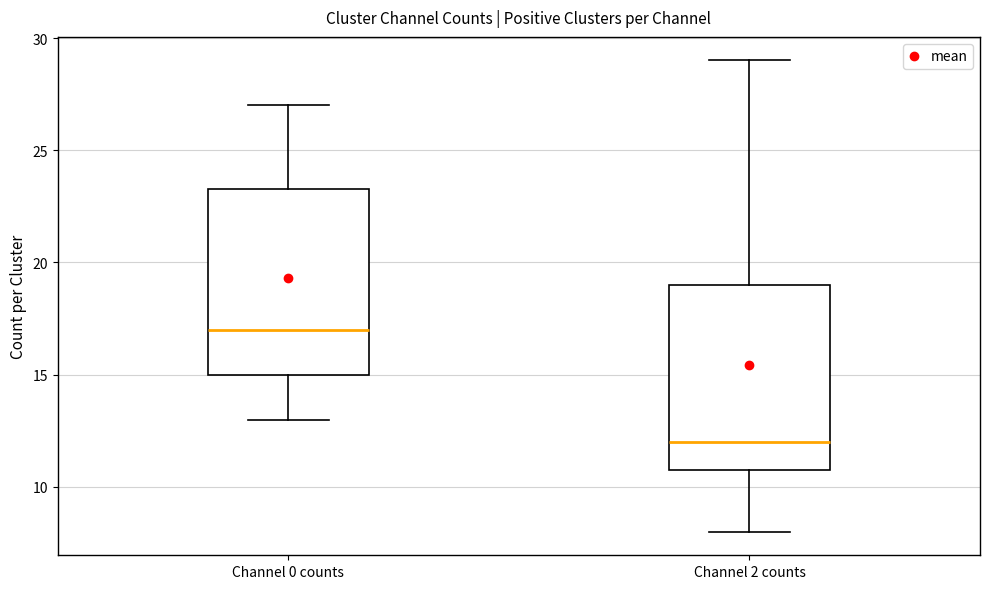

Reading left to right, transcribe this box plot: for each box, give where its median line is, the range the box spans, and where its two whiskers end, as read against the y-axis. The values are not printed on the chart, so give them approximately, as read against the axis.

Channel 0 counts: median 17.0, box 15.0 to 23.5, whiskers 13.0 to 27.0
Channel 2 counts: median 12.0, box 11.0 to 19.0, whiskers 8.0 to 29.0